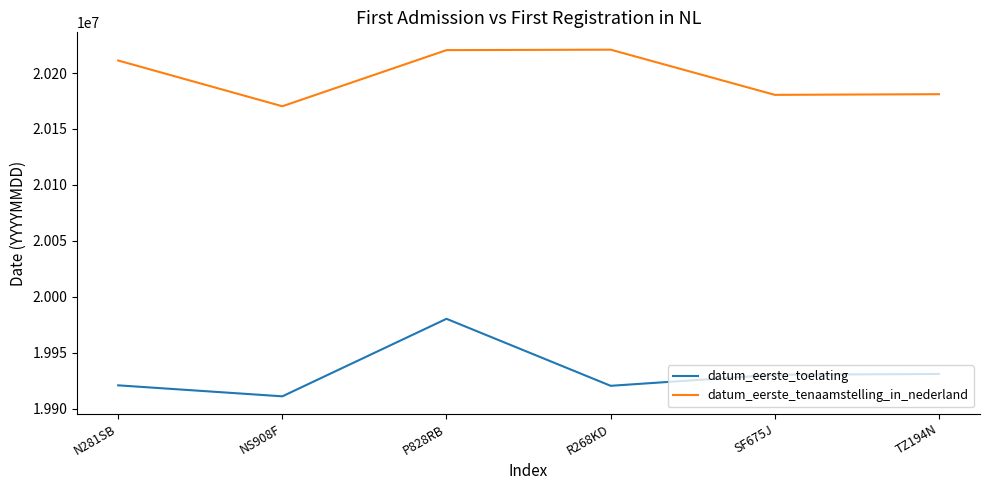

At which label does datum_eerste_tenaamstelling_in_nederland reach its minimum?

NS908F